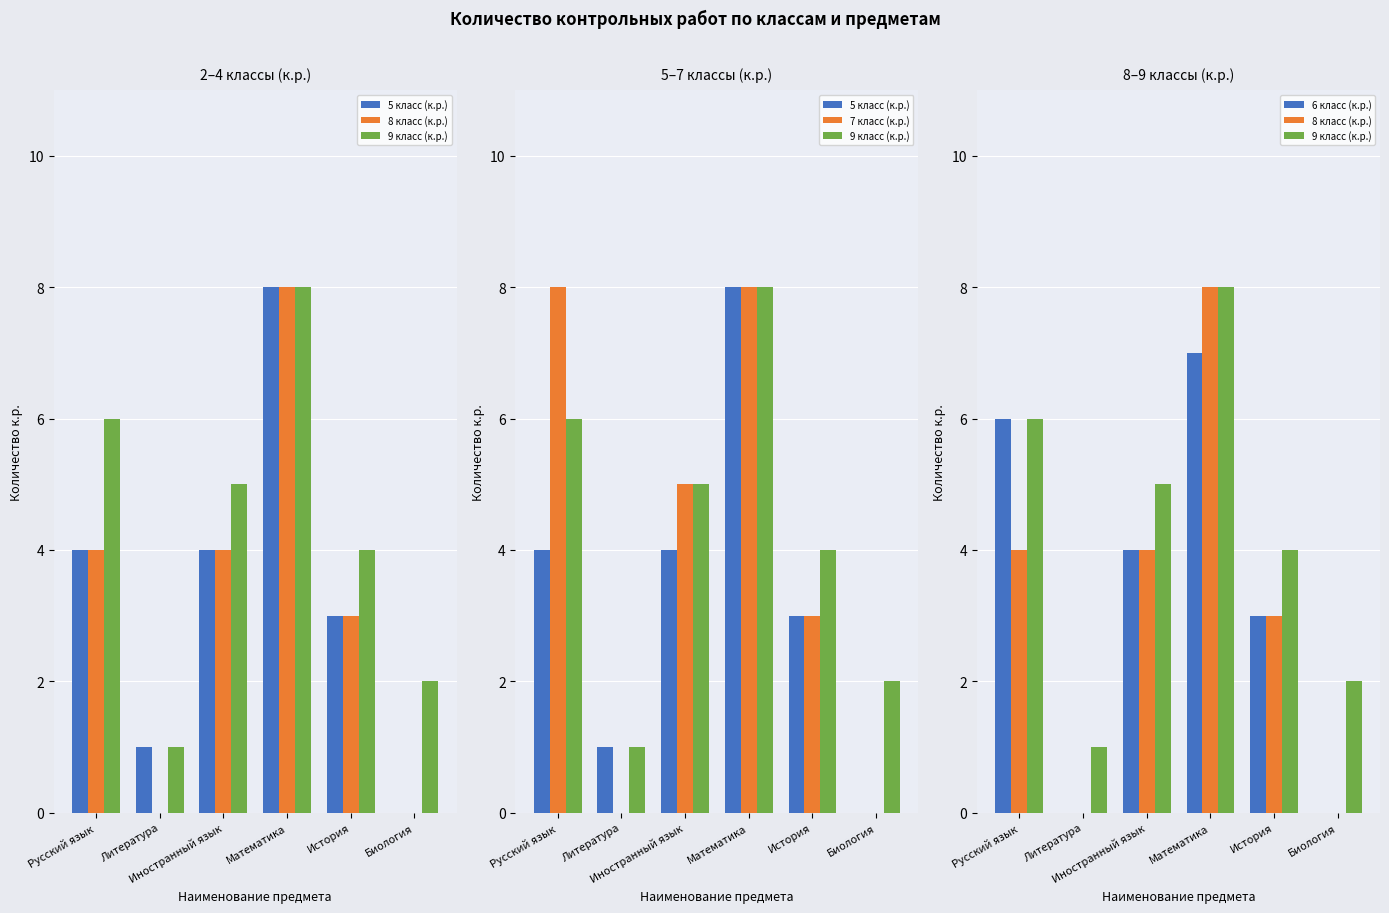

What is the sum of the 9 класс (к.р.) values at Биология and Иностранный язык?

7